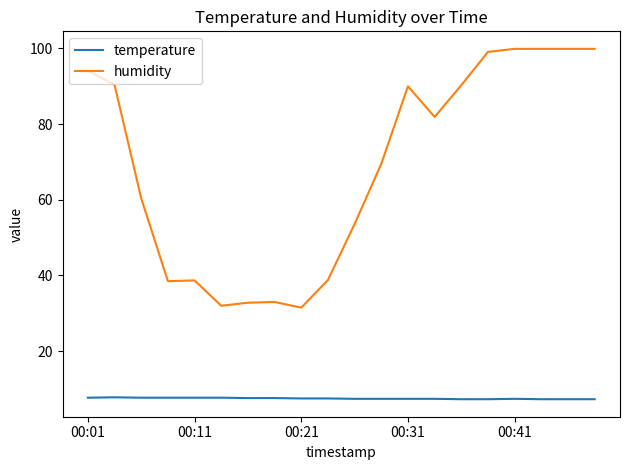

What is the maximum value for temperature?

7.8